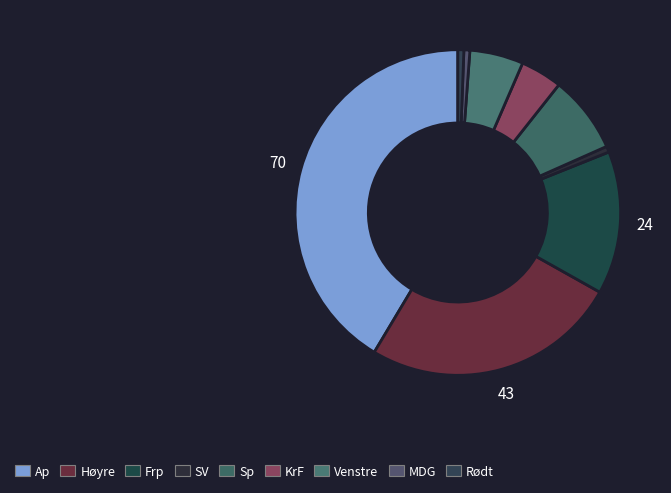

What is the largest slice in the pie chart?

Ap